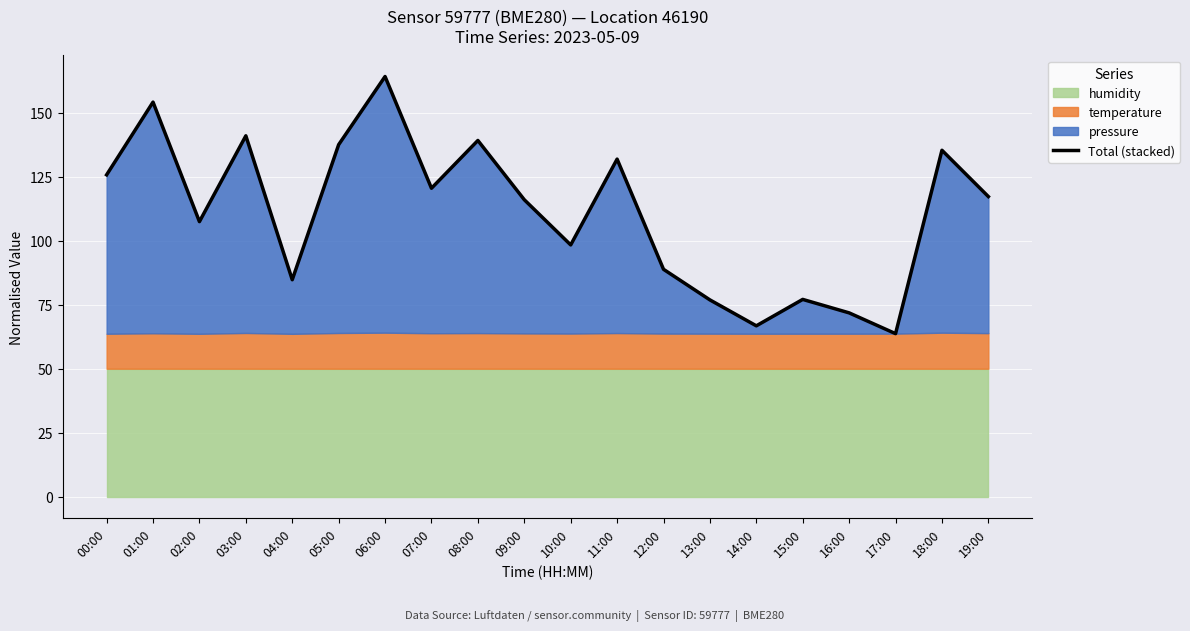

At which category does the chart reach its minimum across all series?

17:00